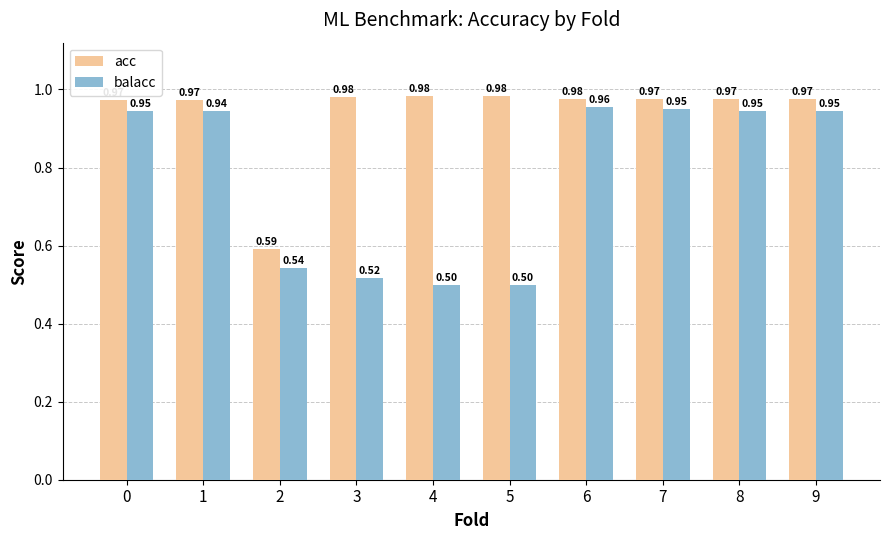

Rank the series by their average value, from highest to lowest.

acc, balacc